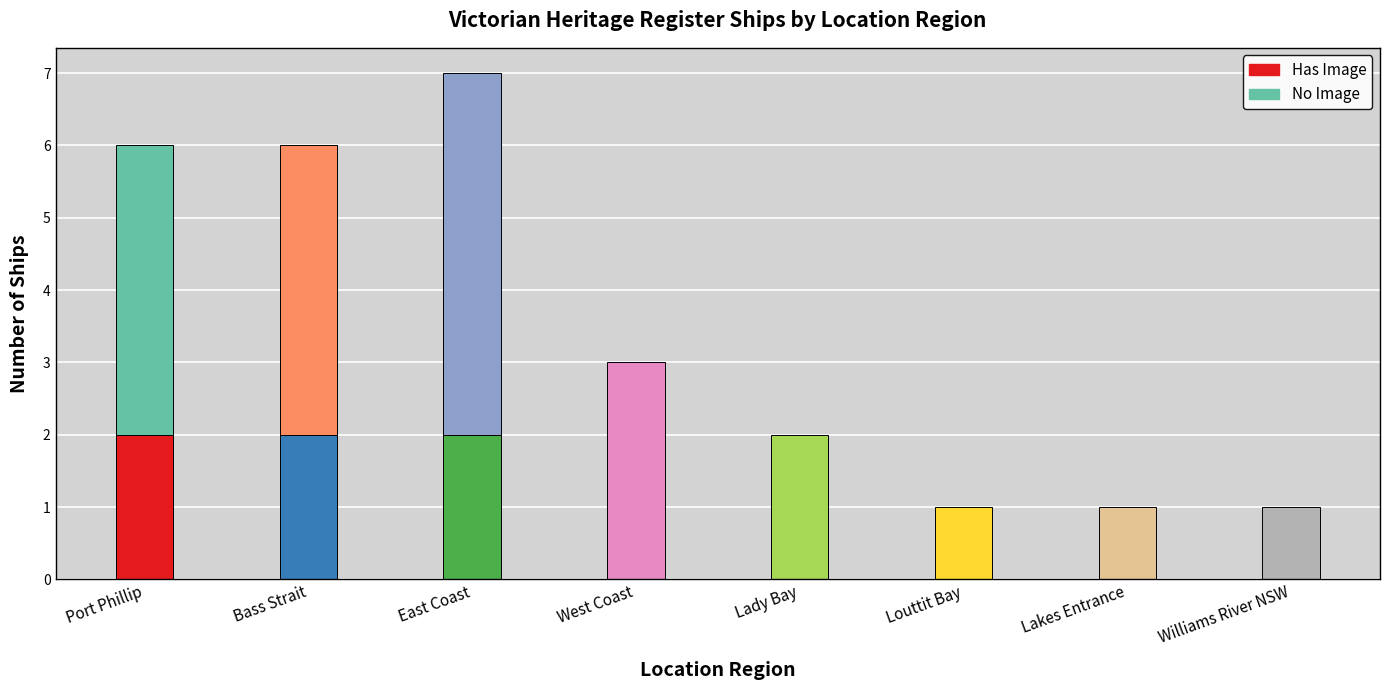

How many categories are shown in the chart?

8